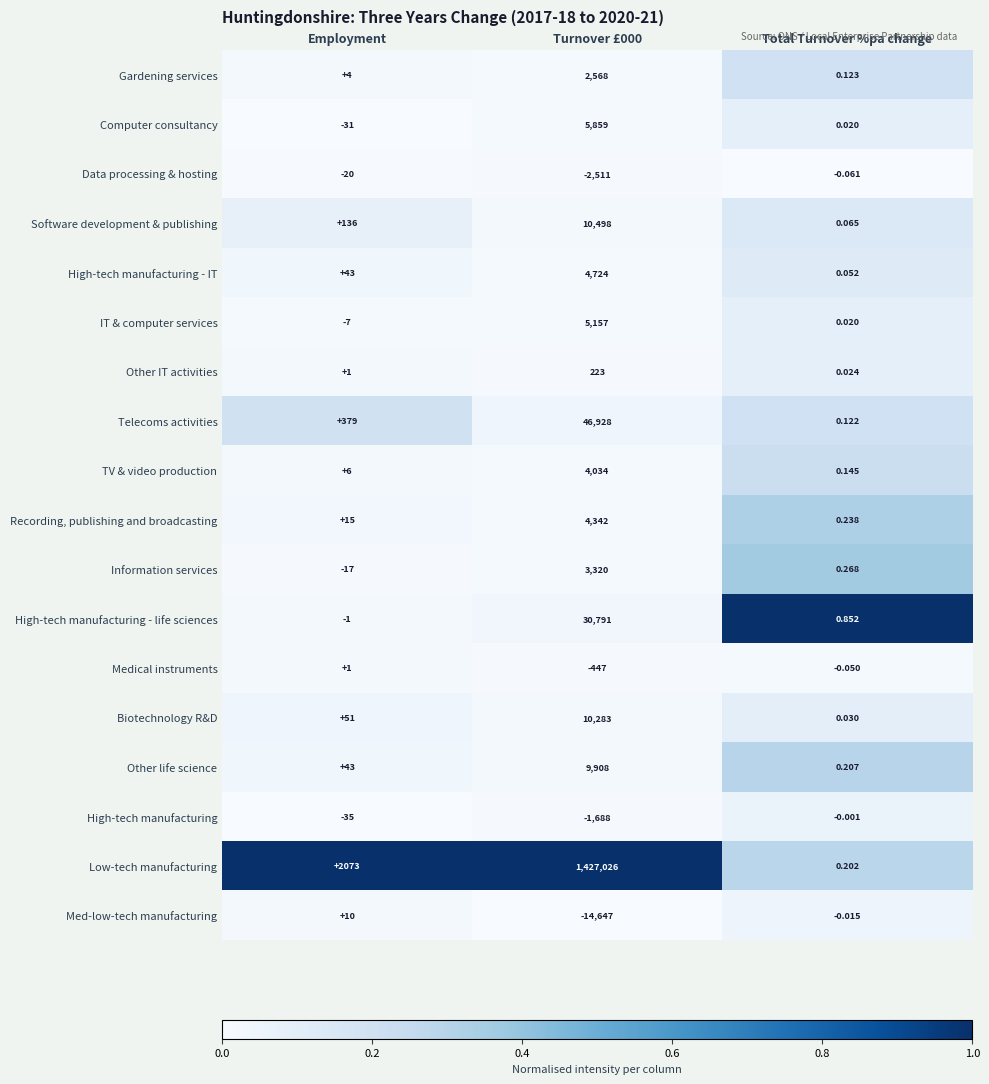

At which label is Med-low-tech manufacturing closest to -7318?

Total Turnover %pa change